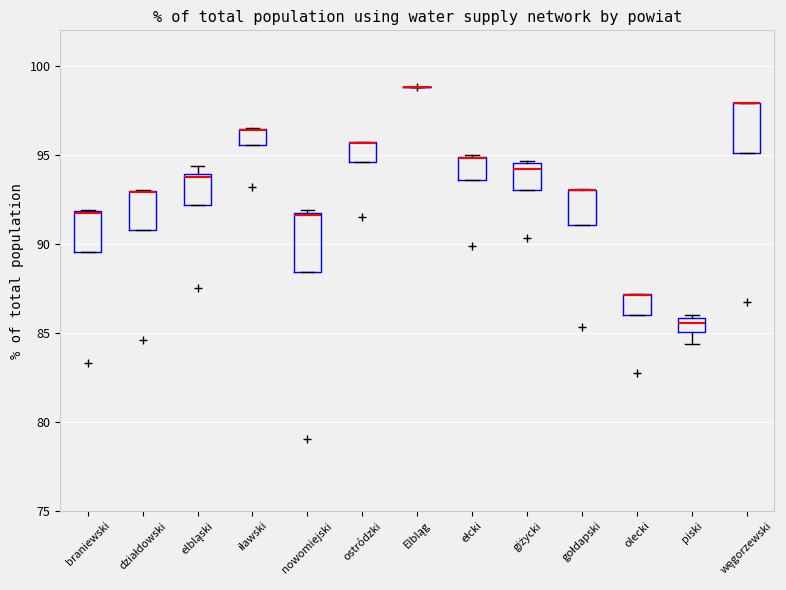

Reading left to right, transcribe this box plot: for each box, give where its median line is, the range the box spans, and where its two whiskers end, as read against the y-axis. The values are not printed on the chart, so give them approximately, as read against the axis.

braniewski: median 91.5, box 89.5 to 92.0, whiskers 89.5 to 92.0
działdowski: median 93.0 (drawn on the box's upper edge), box 91.0 to 93.0, whiskers 91.0 to 93.0
elbląski: median 93.5, box 92.0 to 94.0, whiskers 92.0 to 94.5
iławski: median 96.5 (drawn on the box's upper edge), box 95.5 to 96.5, whiskers 95.5 to 96.5
nowomiejski: median 91.5, box 88.5 to 92.0, whiskers 88.5 to 92.0
ostródzki: median 95.5 (drawn on the box's upper edge), box 94.5 to 95.5, whiskers 94.5 to 95.5
Elbląg: box collapsed to a line at 99.0, whiskers 99.0 to 99.0
ełcki: median 95.0 (drawn on the box's upper edge), box 93.5 to 95.0, whiskers 93.5 to 95.0
giżycki: median 94.0, box 93.0 to 94.5, whiskers 93.0 to 94.5
gołdapski: median 93.0 (drawn on the box's upper edge), box 91.0 to 93.0, whiskers 91.0 to 93.0
olecki: median 87.0 (drawn on the box's upper edge), box 86.0 to 87.0, whiskers 86.0 to 87.0
piski: median 85.5, box 85.0 to 86.0, whiskers 84.5 to 86.0
węgorzewski: median 98.0 (drawn on the box's upper edge), box 95.0 to 98.0, whiskers 95.0 to 98.0